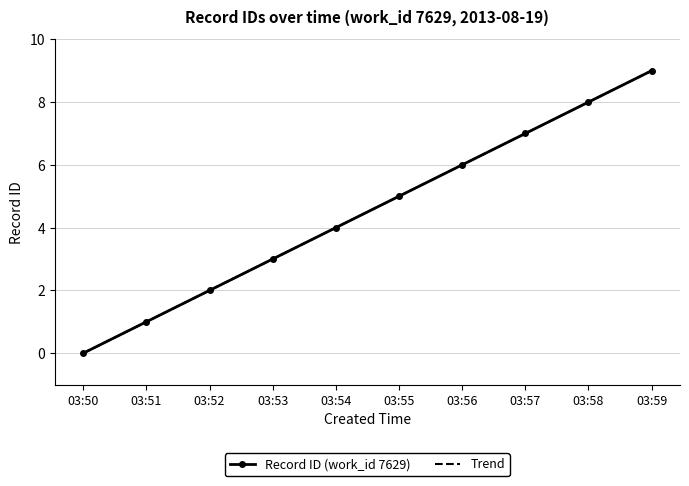

What is the difference between the second highest and minimum values in the Trend series?

8.0